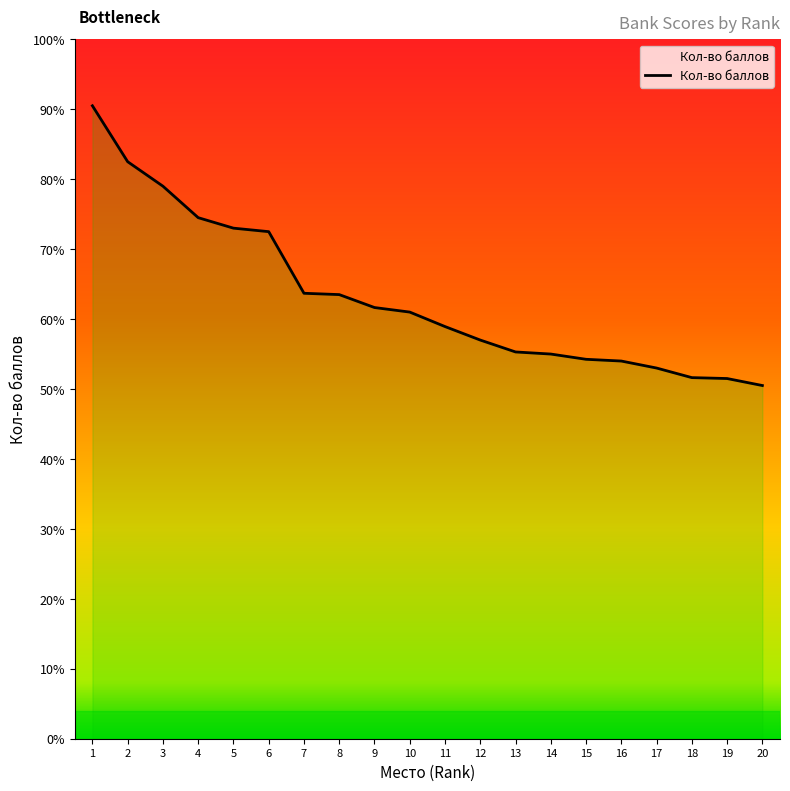

Approximately how many times larger is the value at 2 compared to 1?

0.9